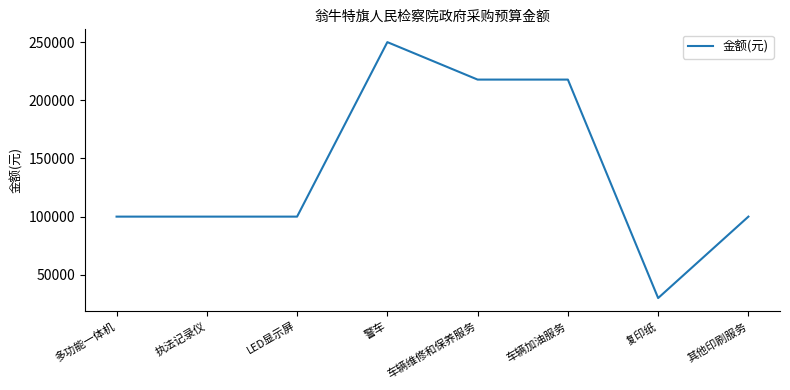

Is it true that the value at 车辆维修和保养服务 is 303097?

False